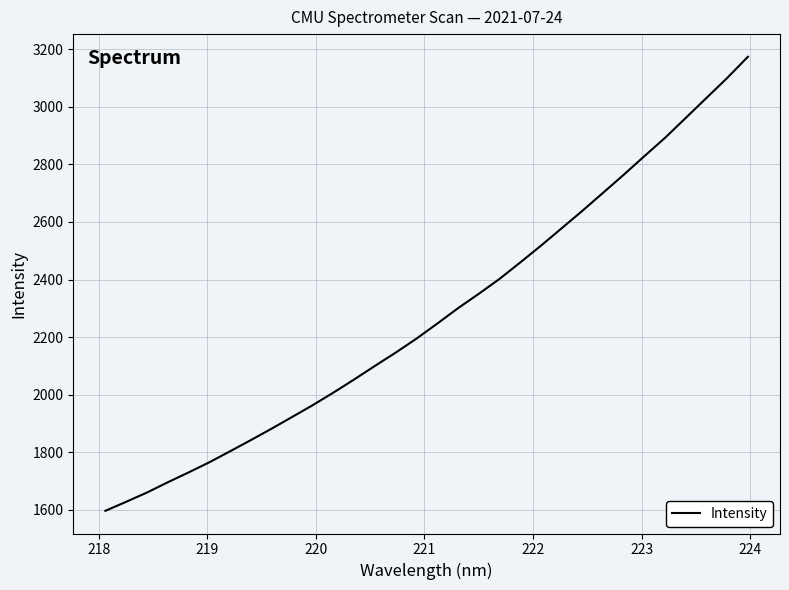

Reading left to right, what are all the values shown in this chart?

1596.3	1627.6	1659.7	1695.2	1729.3	1764.6	1802.8	1841.6	1881.3	1922.3	1963.6	2007.4	2052.9	2100.1	2146.2	2194.7	2246.7	2300.1	2350.0	2401.7	2458.8	2517.2	2577.7	2638.3	2701.0	2763.8	2828.6	2892.4	2961.6	3031.0	3100.3	3173.8